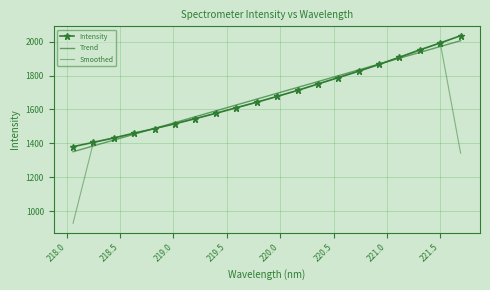

What is the average value of the Trend series?

1678.2